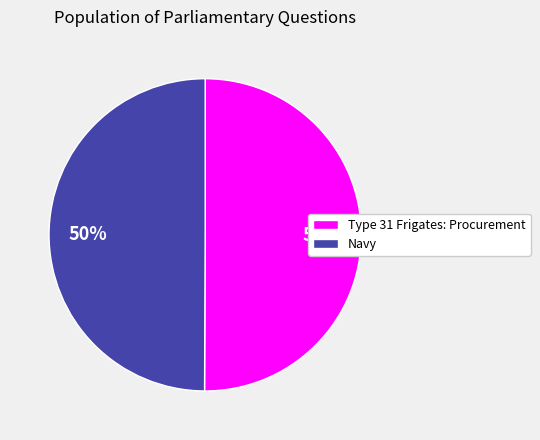

To the nearest percent, what is the average slice percentage?

50%